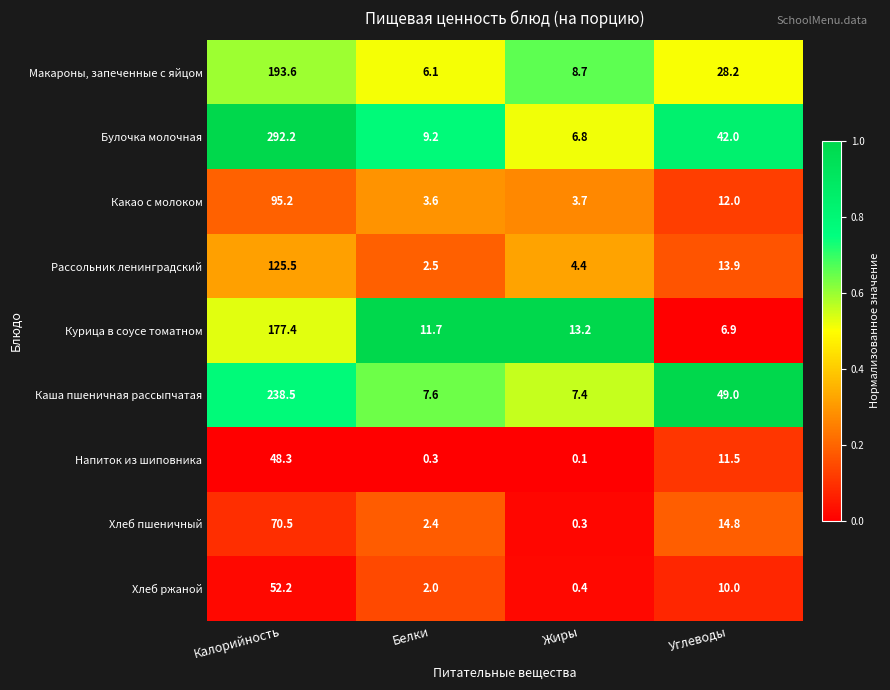

Rank the categories by Рассольник ленинградский value from highest to lowest.

Калорийность, Углеводы, Жиры, Белки